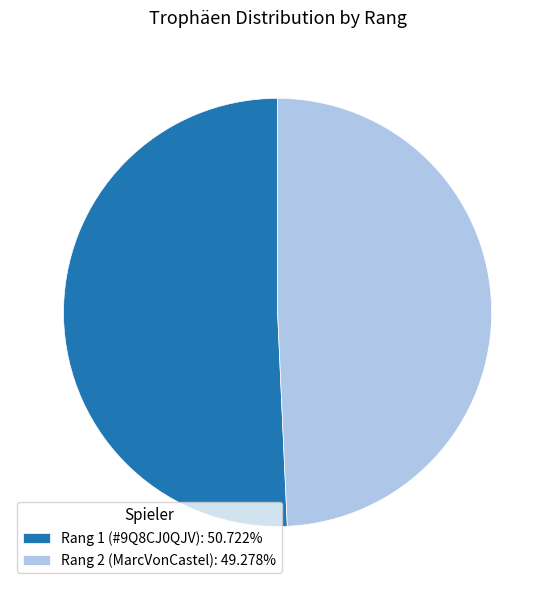

What is the largest slice in the pie chart?

Rang 1 (#9Q8CJ0QJV)